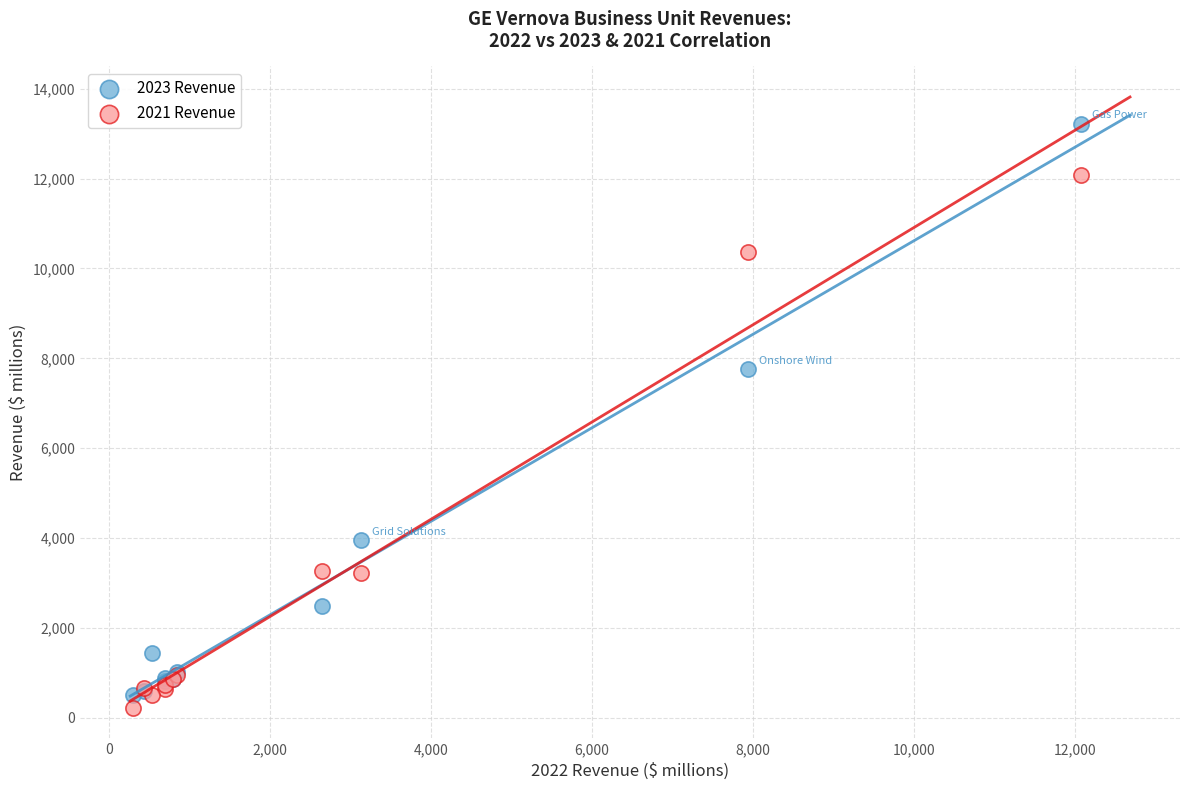

Which series has the widest spread of Y values?

2023 Revenue